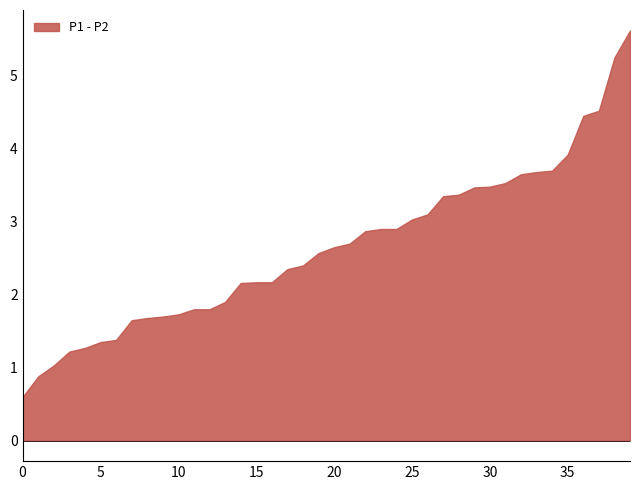

True or false: P2 and P1 cross at least once.

False